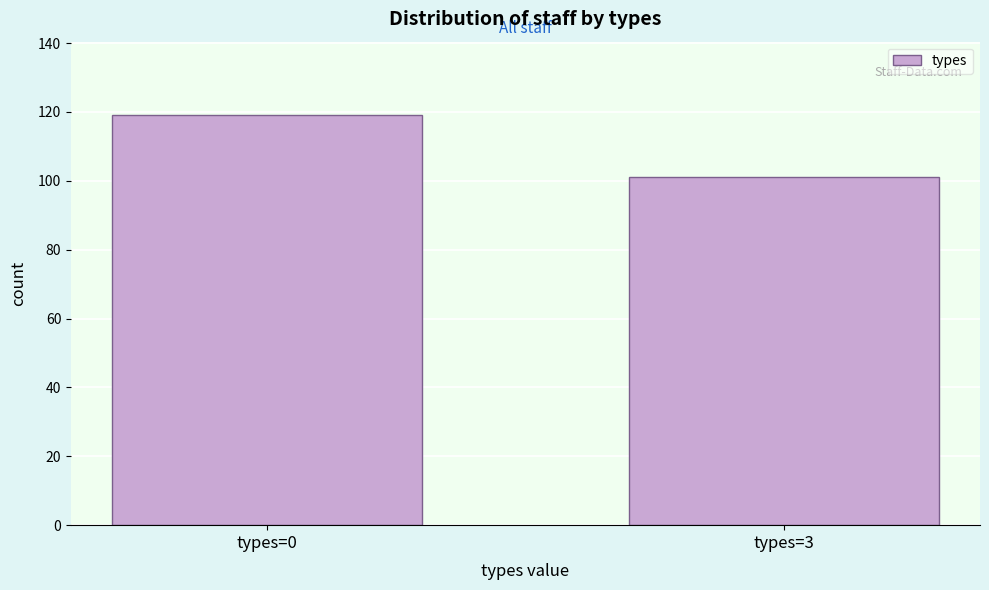

Reading left to right, what are all the values shown in this chart?

119	101